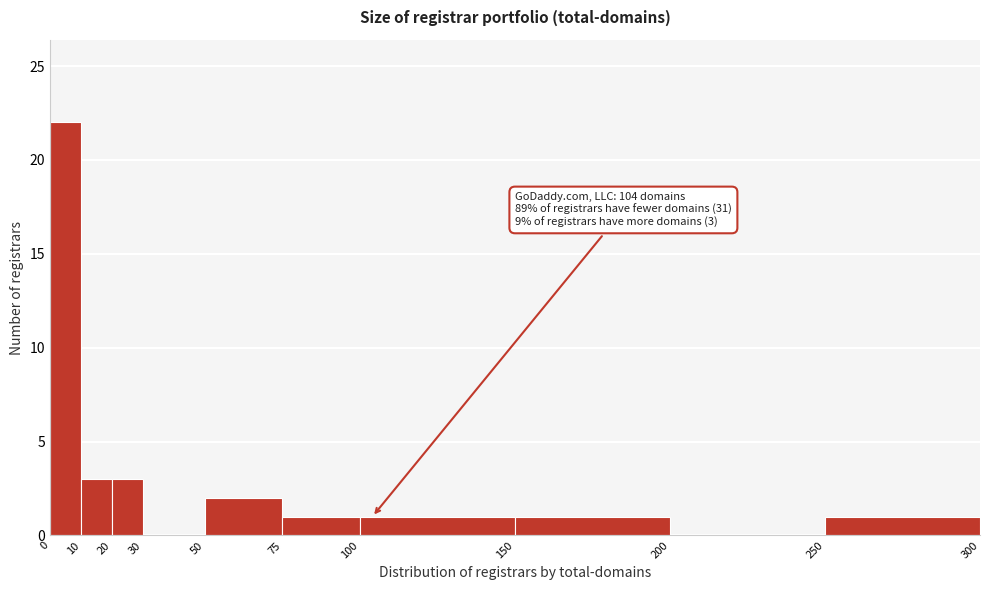

Which range on the x-axis has the tallest bar?

0 to 10